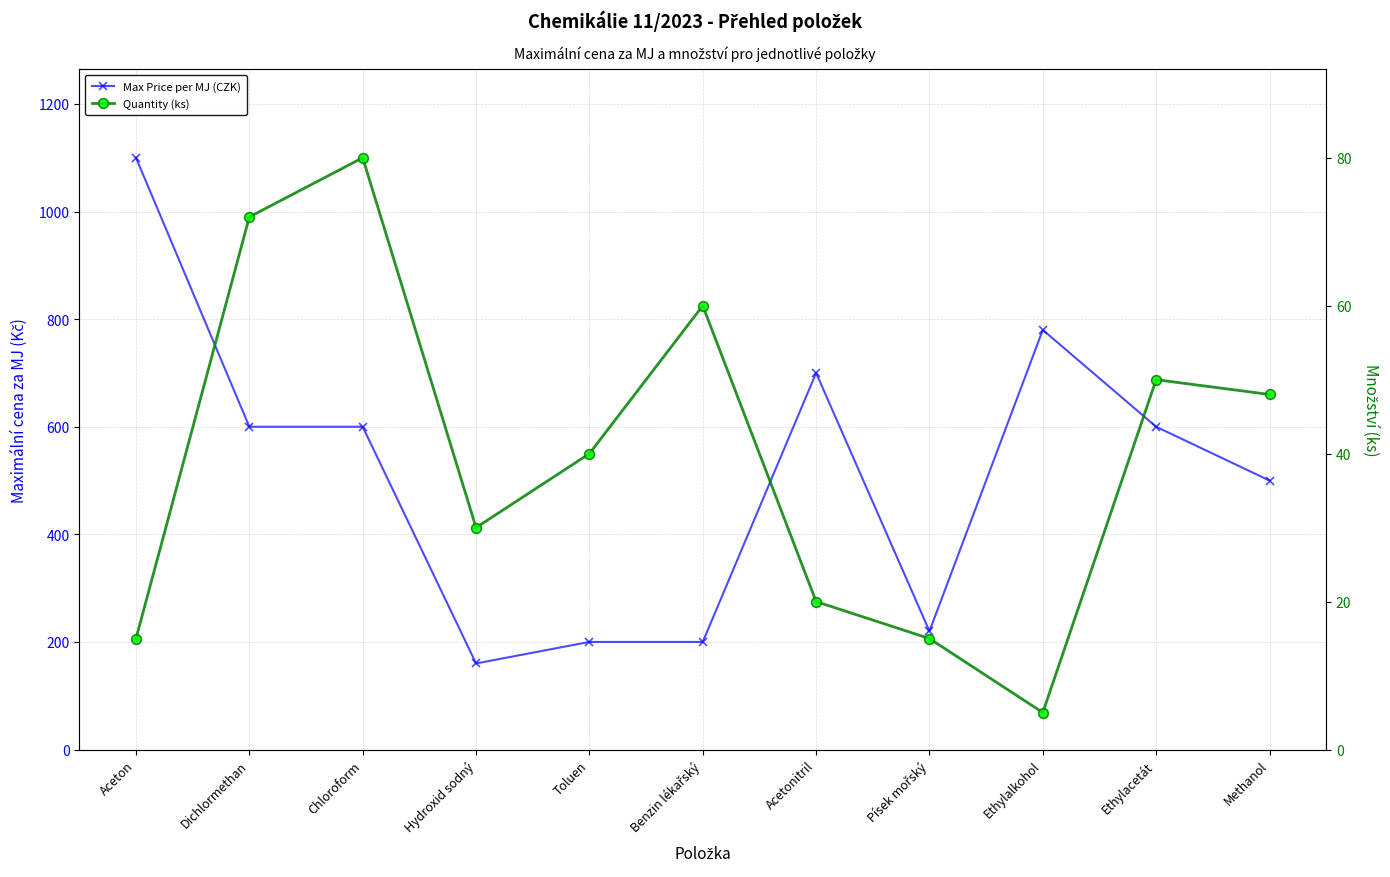

How many distinct data groups are displayed?

2